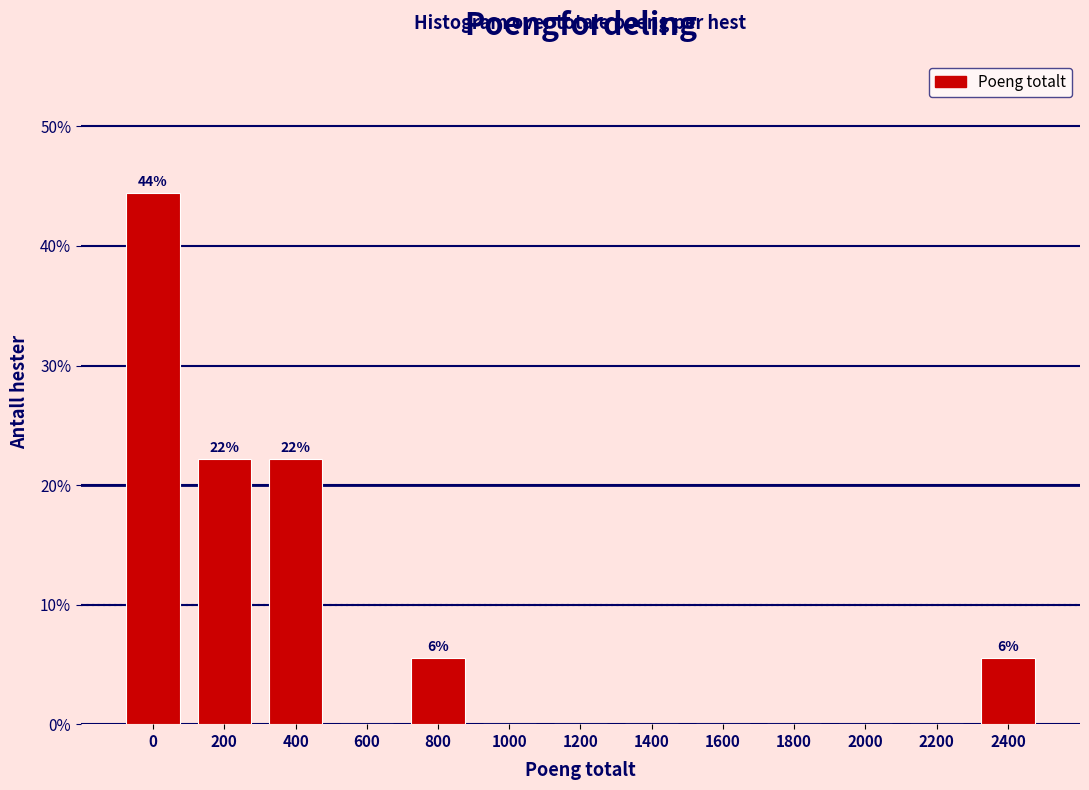

Reading left to right, transcribe all the data shown in this chart.

0=44.4	200=22.2	400=22.2	600=0.0	800=5.6	1000=0.0	1200=0.0	1400=0.0	1600=0.0	1800=0.0	2000=0.0	2200=0.0	2400=5.6